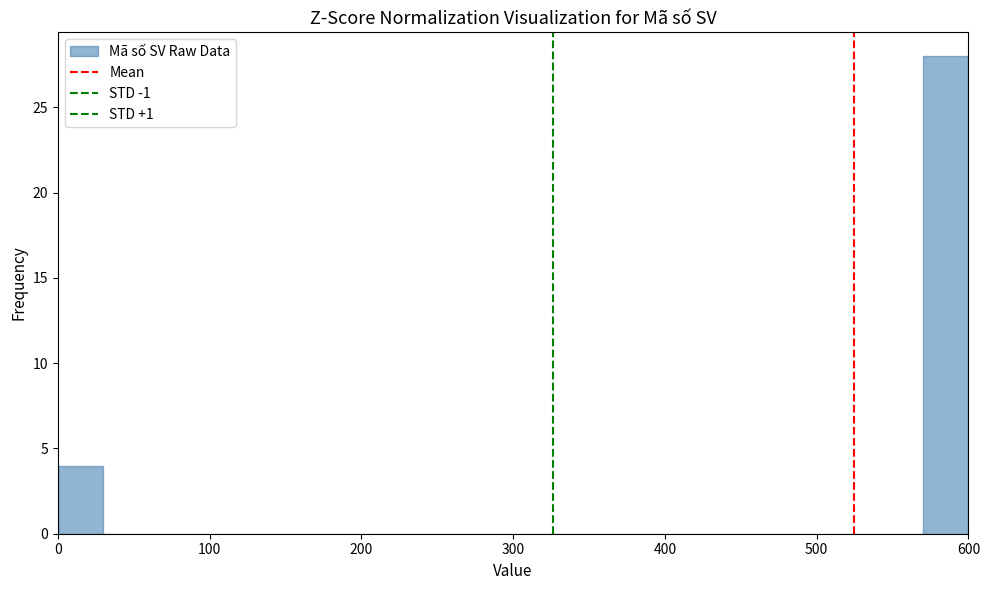

Read against the x-axis, roughly where is the centre of the tallest bar?

590